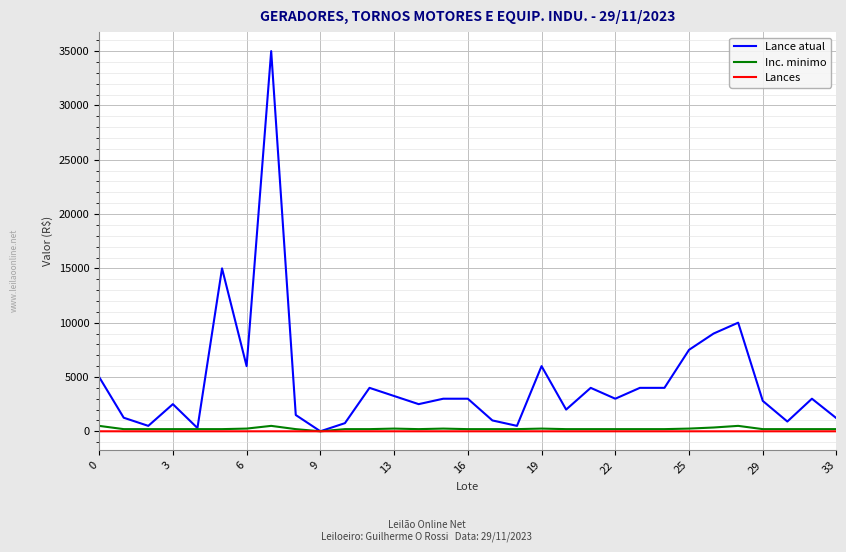

Which series has the widest spread of values?

Lance atual